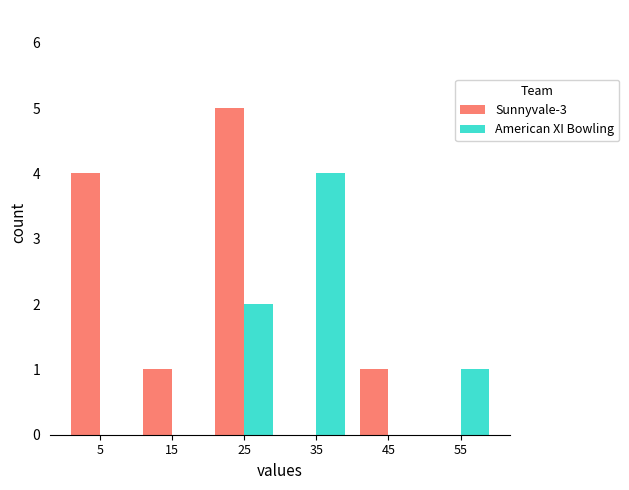

Is it true that American XI Bowling equals 1 at 55?

True